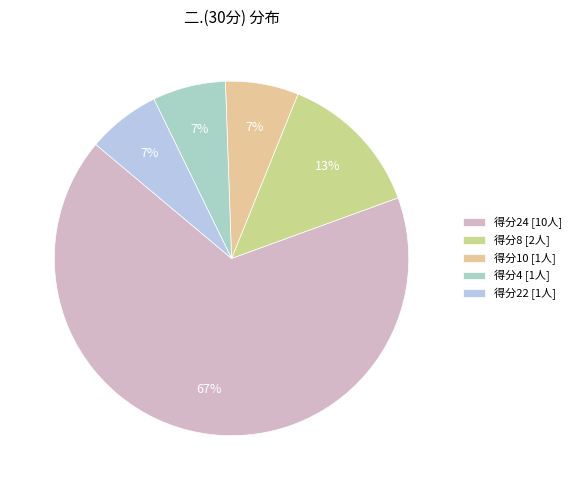

What is the largest slice in the pie chart?

得分24 [10人]